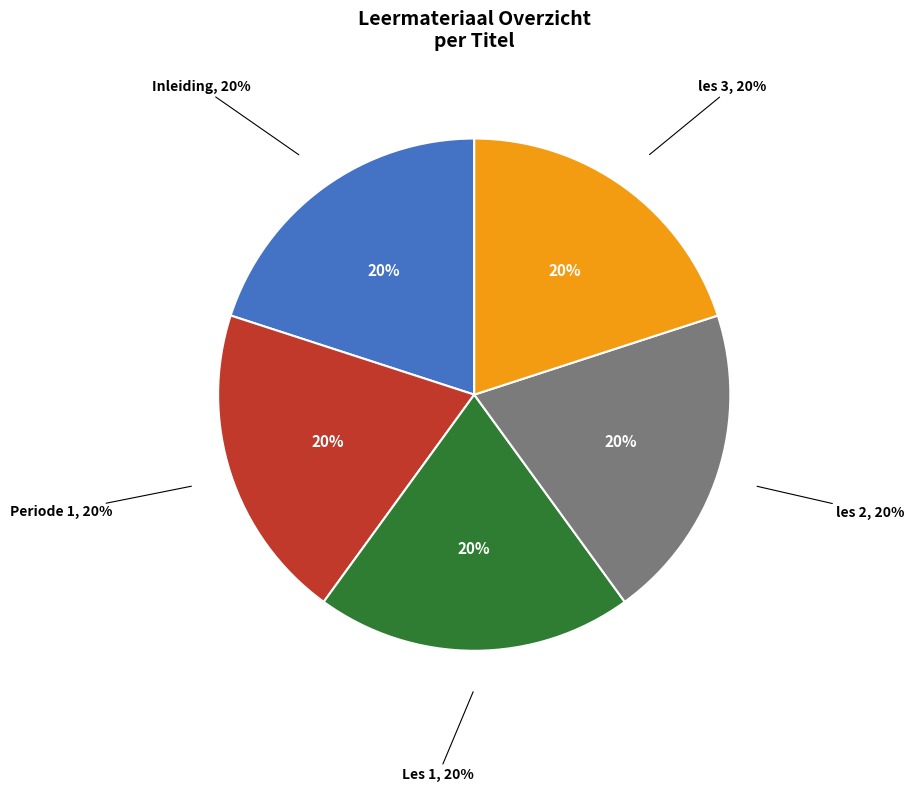

How many slices are in this pie chart?

5